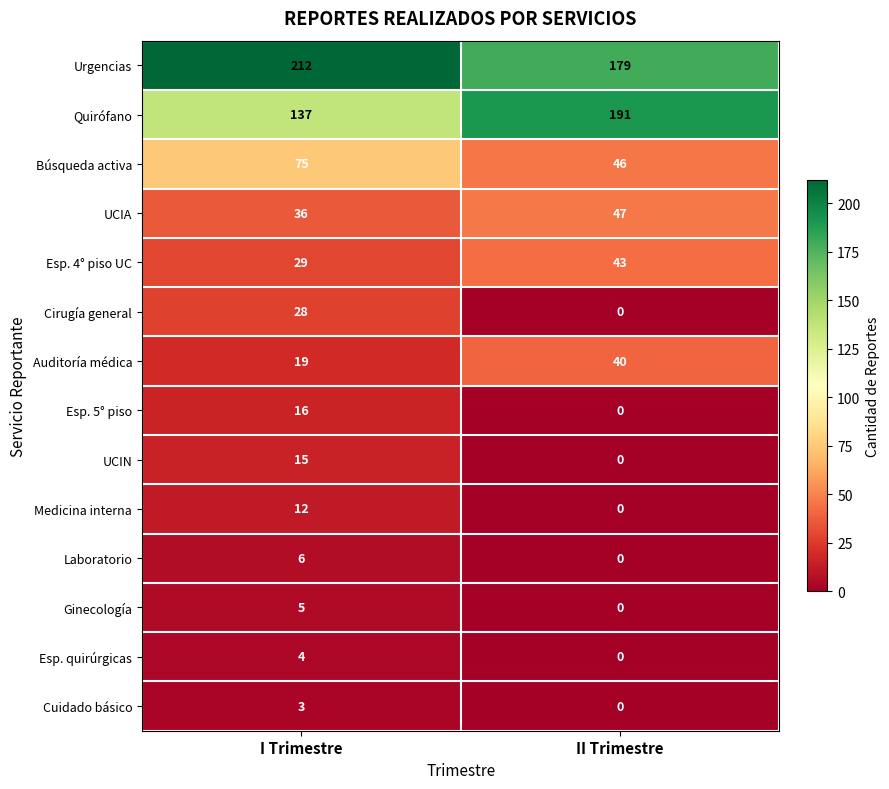

Between I Trimestre and II Trimestre, which series saw the biggest shift?

Quirófano